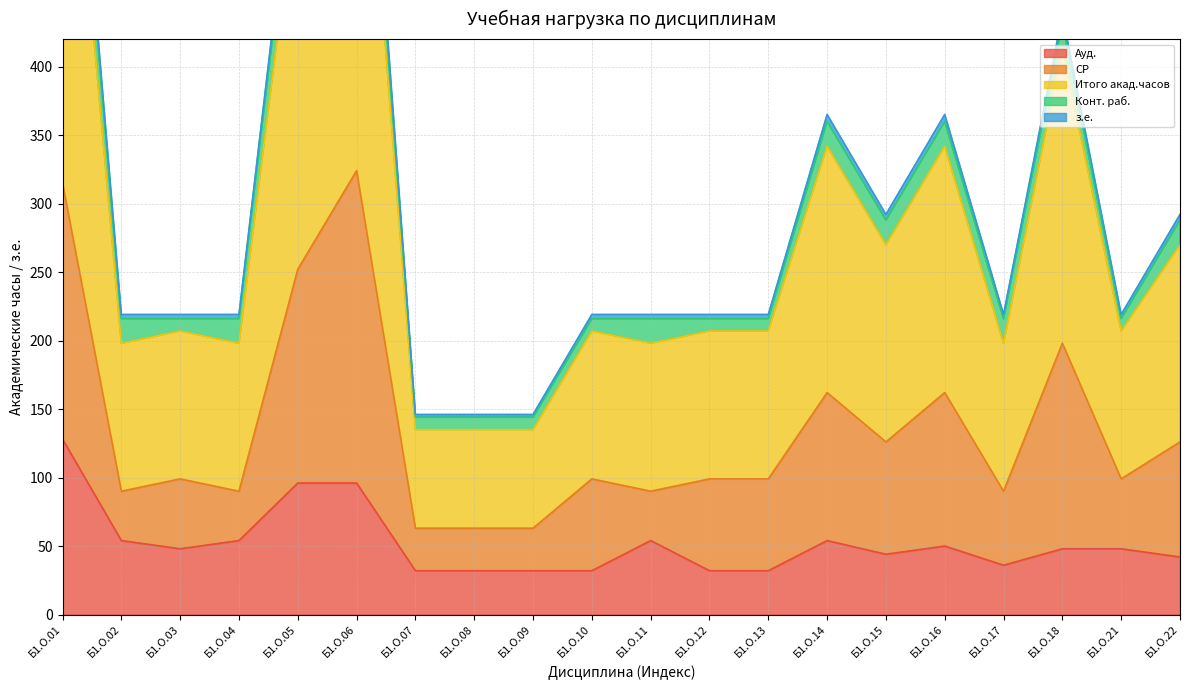

What is the difference between the maximum and minimum values in the Итого акад.часов series?

576